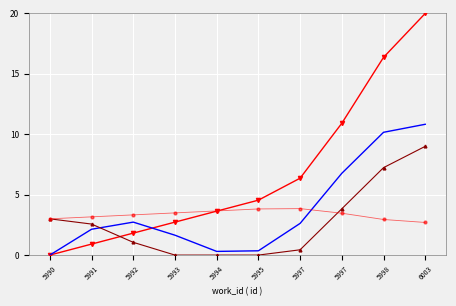

The id_smooth series shows 2.7 at 5992. True or false?

True